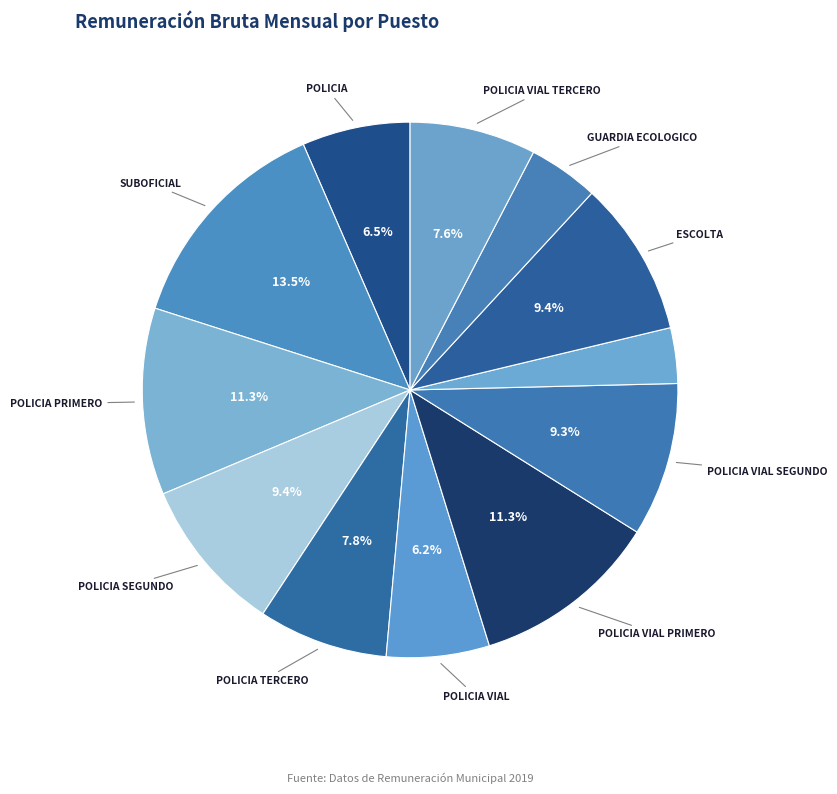

Rank the categories by value from highest to lowest.

SUBOFICIAL, POLICIA VIAL PRIMERO, POLICIA PRIMERO, POLICIA SEGUNDO, ESCOLTA, POLICIA VIAL SEGUNDO, POLICIA TERCERO, POLICIA VIAL TERCERO, POLICIA, POLICIA VIAL, GUARDIA ECOLOGICO, GUARDIA MUNICIPAL